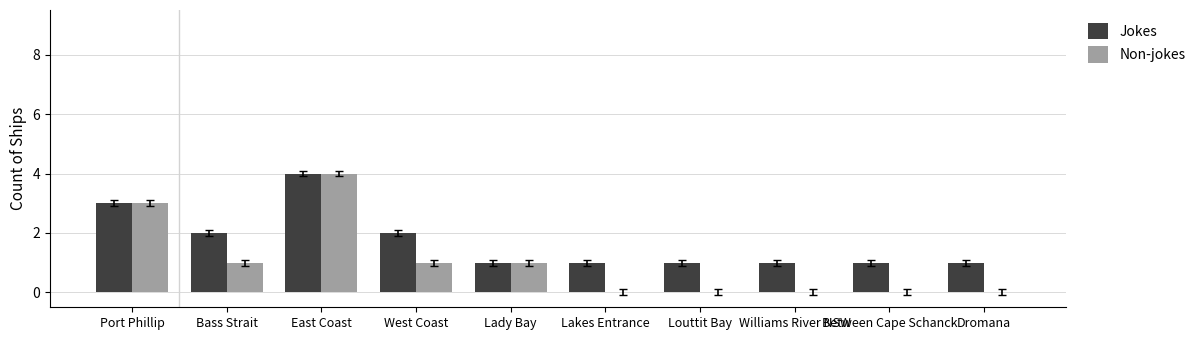

Reading right to left, what are all the values shown in this chart?

Jokes: 1	1	1	1	1	1	2	4	2	3
Non-jokes: 0	0	0	0	0	1	1	4	1	3